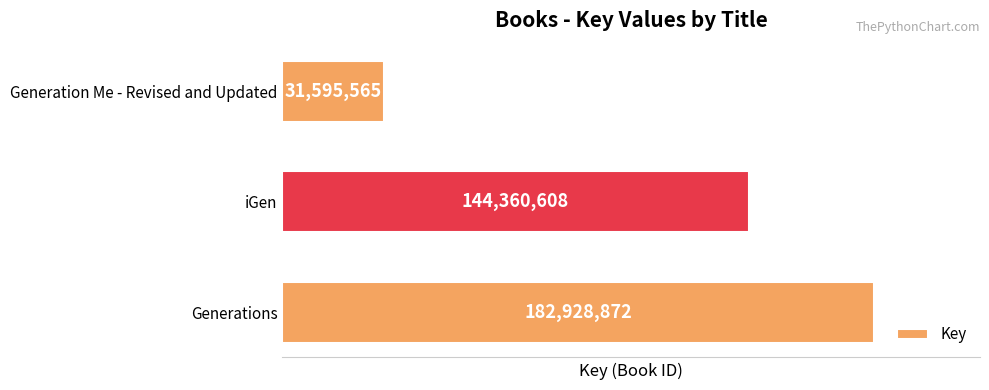

Reading bottom to top, transcribe all the data shown in this chart.

182928872	144360608	31595565